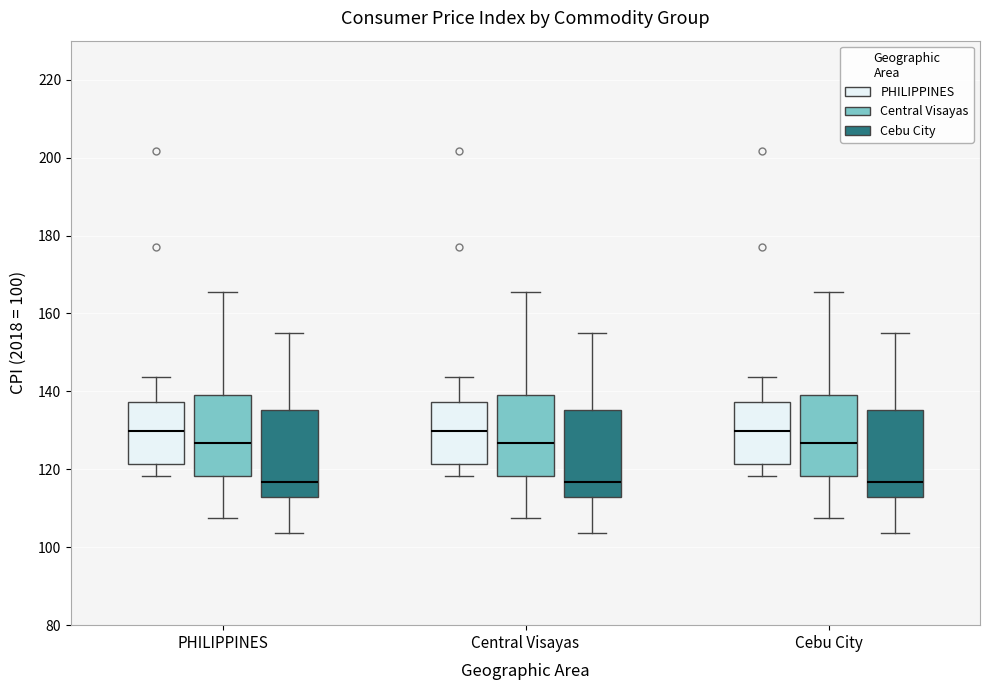

Where is the upper edge of the box for Central Visayas (Central Visayas) on the y-axis? The values are not printed on the chart, so give them approximately, as read against the axis.

140